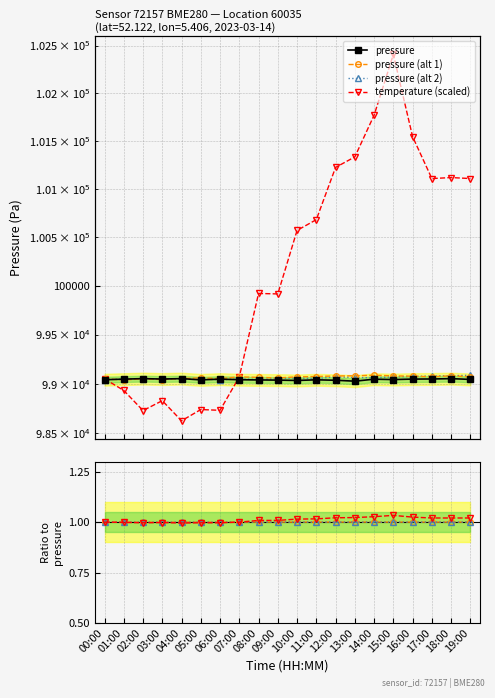

At which label does pressure_norm2 first exceed 99051?

09:00